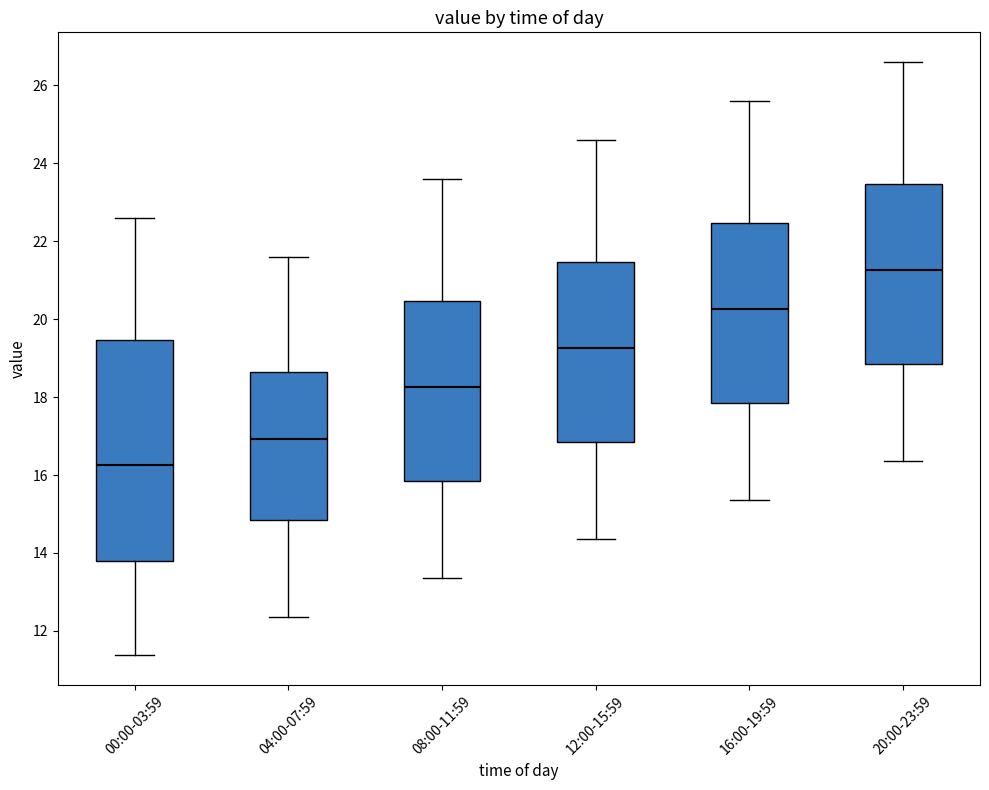

Reading left to right, transcribe this box plot: for each box, give where its median line is, the range the box spans, and where its two whiskers end, as read against the y-axis. The values are not printed on the chart, so give them approximately, as read against the axis.

00:00-03:59: median 16.2, box 13.8 to 19.4, whiskers 11.4 to 22.6
04:00-07:59: median 17.0, box 14.8 to 18.6, whiskers 12.4 to 21.6
08:00-11:59: median 18.2, box 15.8 to 20.4, whiskers 13.4 to 23.6
12:00-15:59: median 19.2, box 16.8 to 21.4, whiskers 14.4 to 24.6
16:00-19:59: median 20.2, box 17.8 to 22.4, whiskers 15.4 to 25.6
20:00-23:59: median 21.2, box 18.8 to 23.4, whiskers 16.4 to 26.6